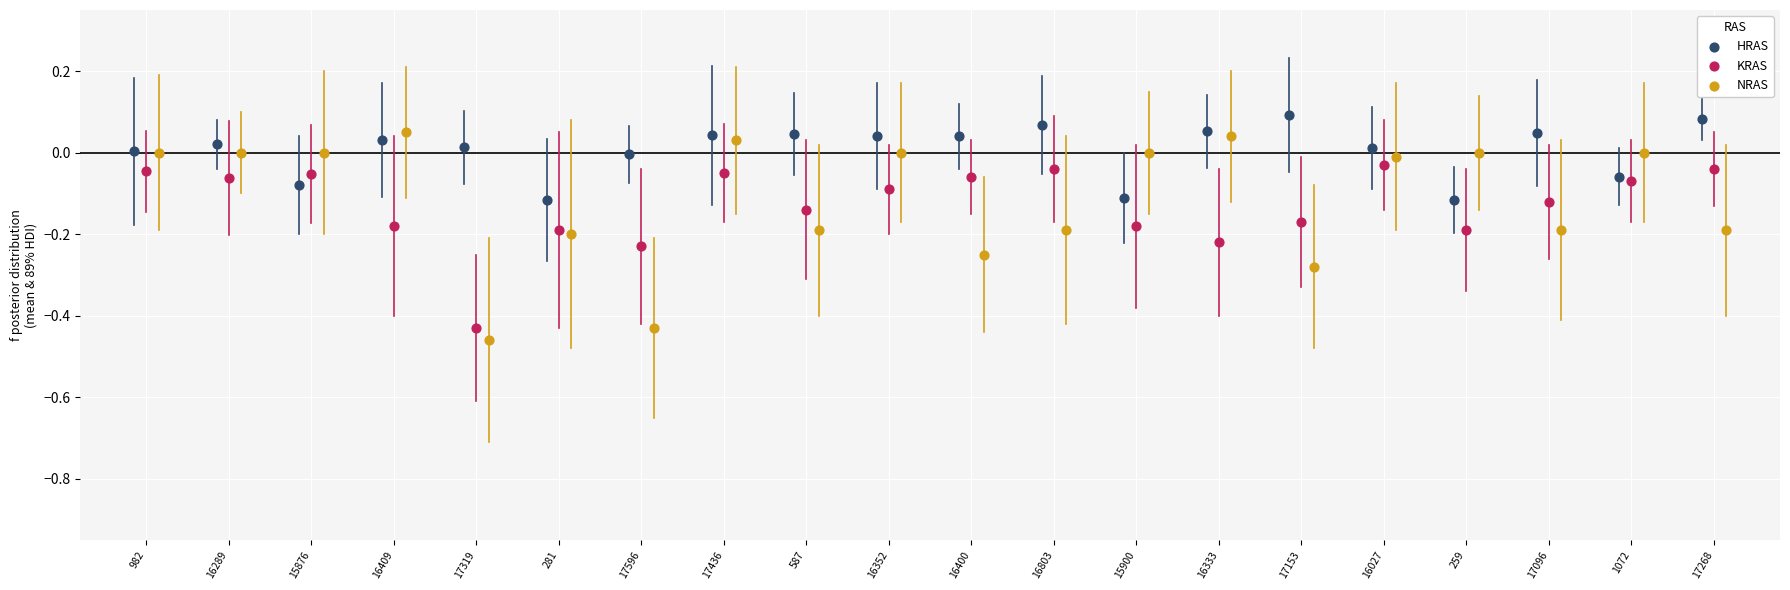

Which series reaches the maximum Y coordinate?

HRAS